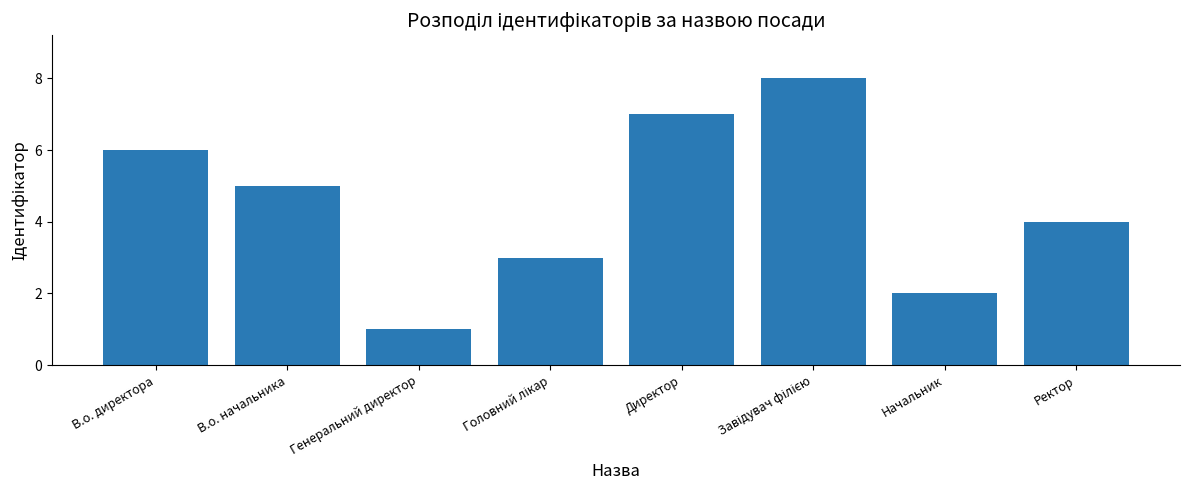

What is the difference between the maximum and minimum values?

7